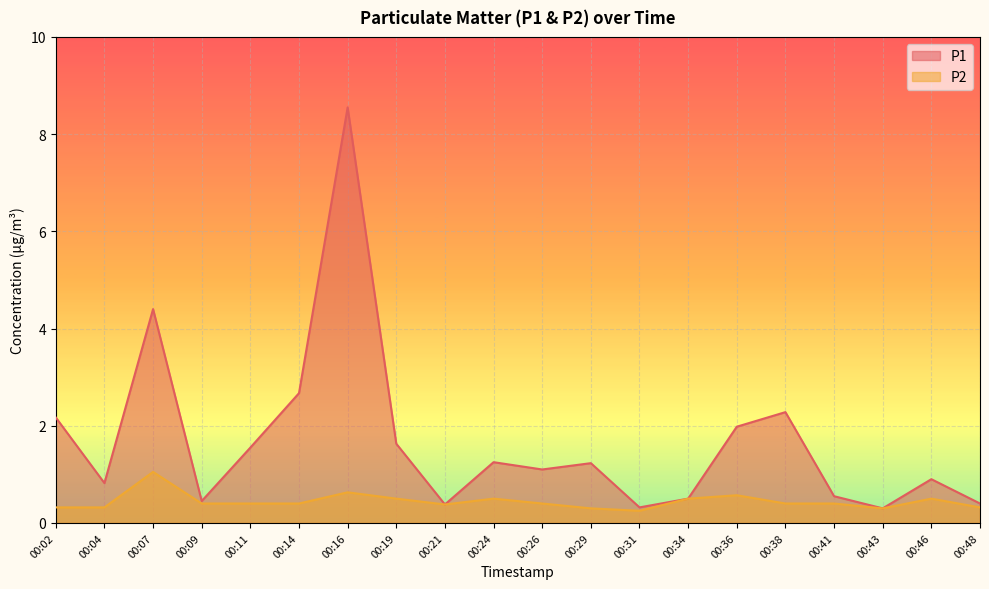

Rank the series at 00:26 from lowest to highest value.

P2, P1